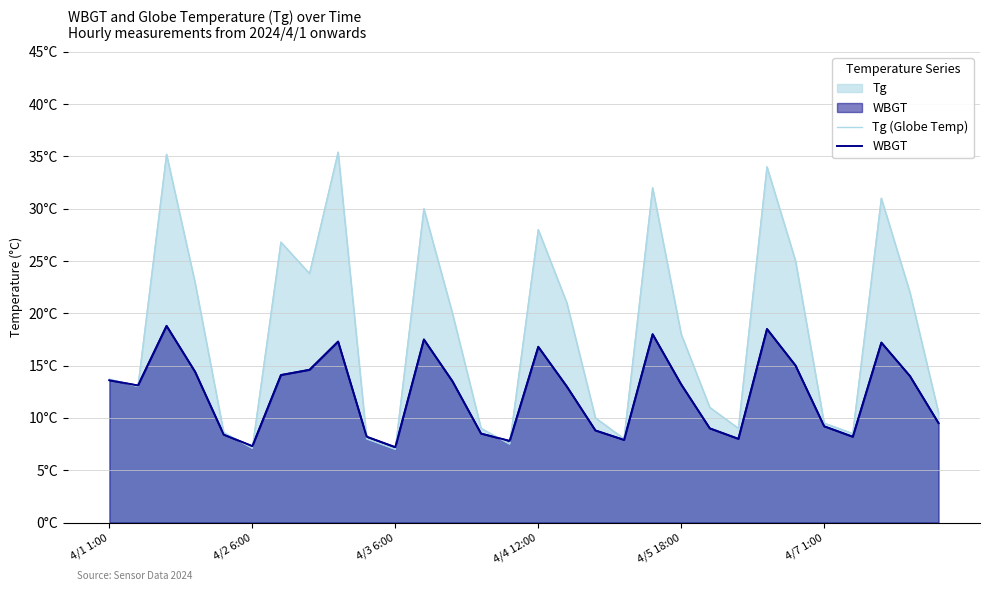

What is the sum of the Tg (Globe Temp) values at 14 and 18?

15.5